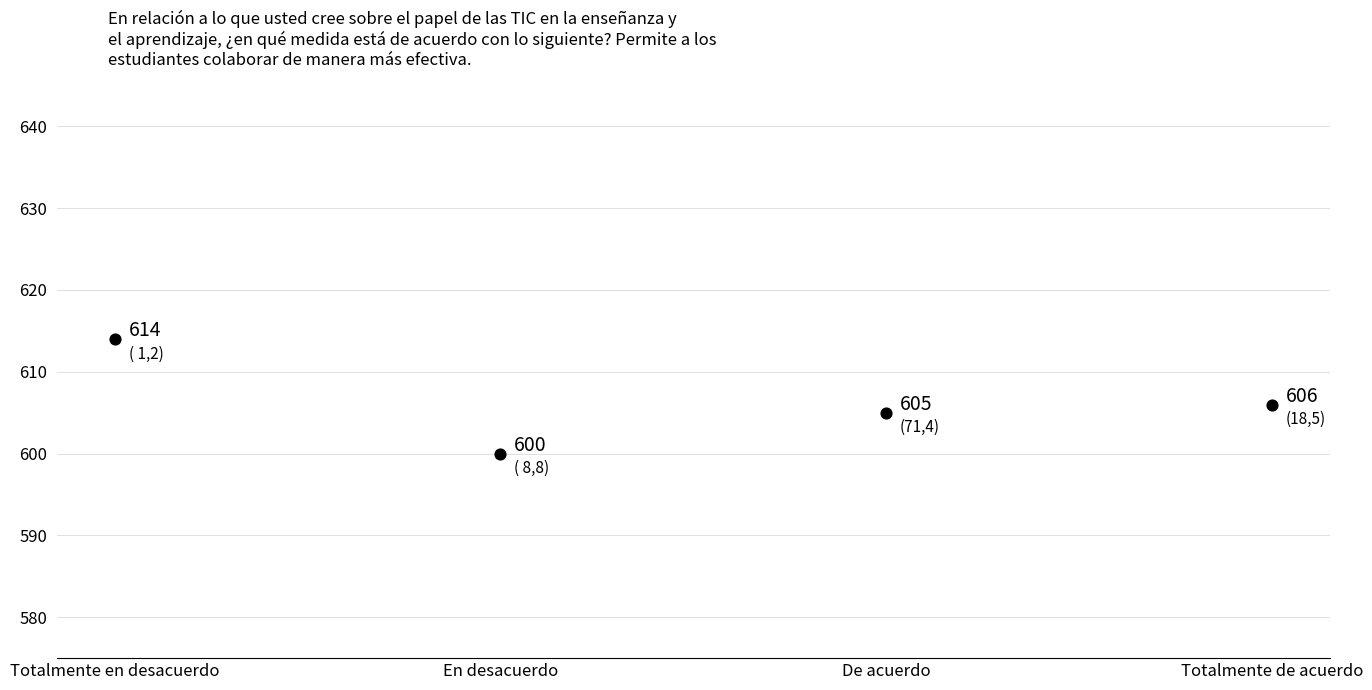

What is the range of Y values (max minus min)?

14